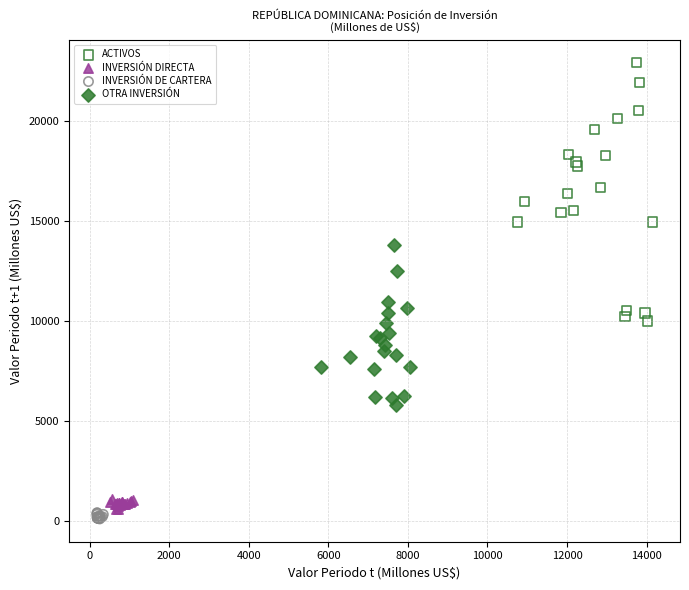

What are all the series names shown in the legend?

ACTIVOS, INVERSIÓN DIRECTA, INVERSIÓN DE CARTERA, OTRA INVERSIÓN